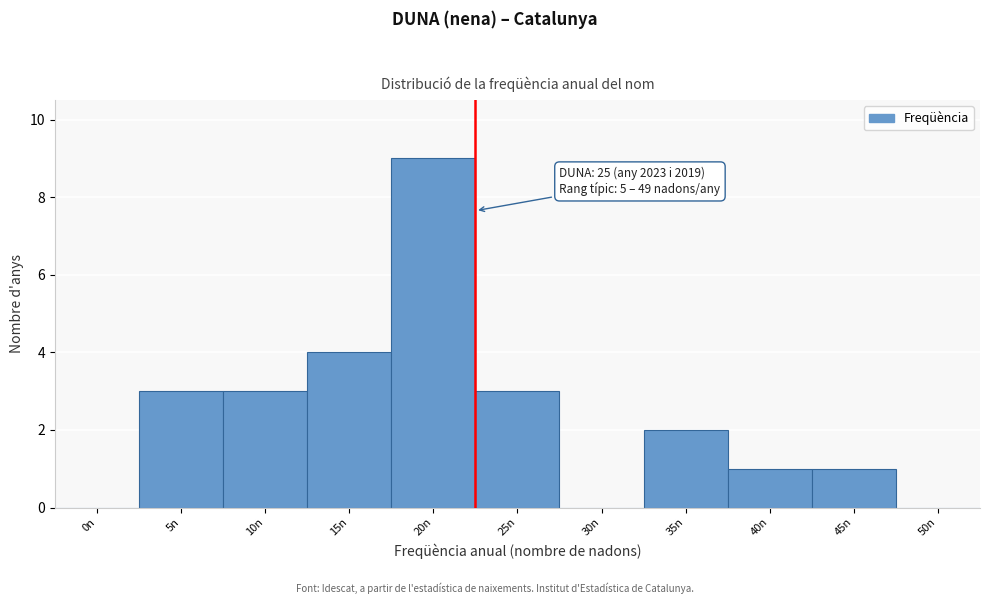

Reading right to left, extract all data points from this chart.

50n=0	45n=1	40n=1	35n=2	30n=0	25n=3	20n=9	15n=4	10n=3	5n=3	0n=0